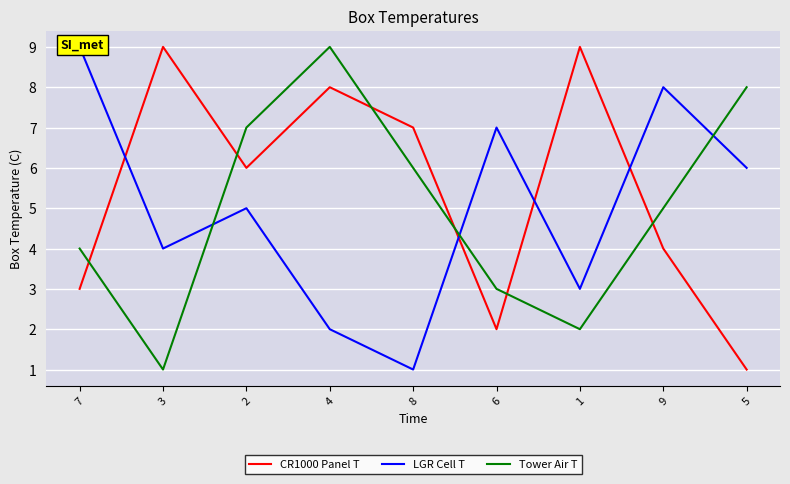

The value of Tower Air T at 7 is 4. True or false?

True